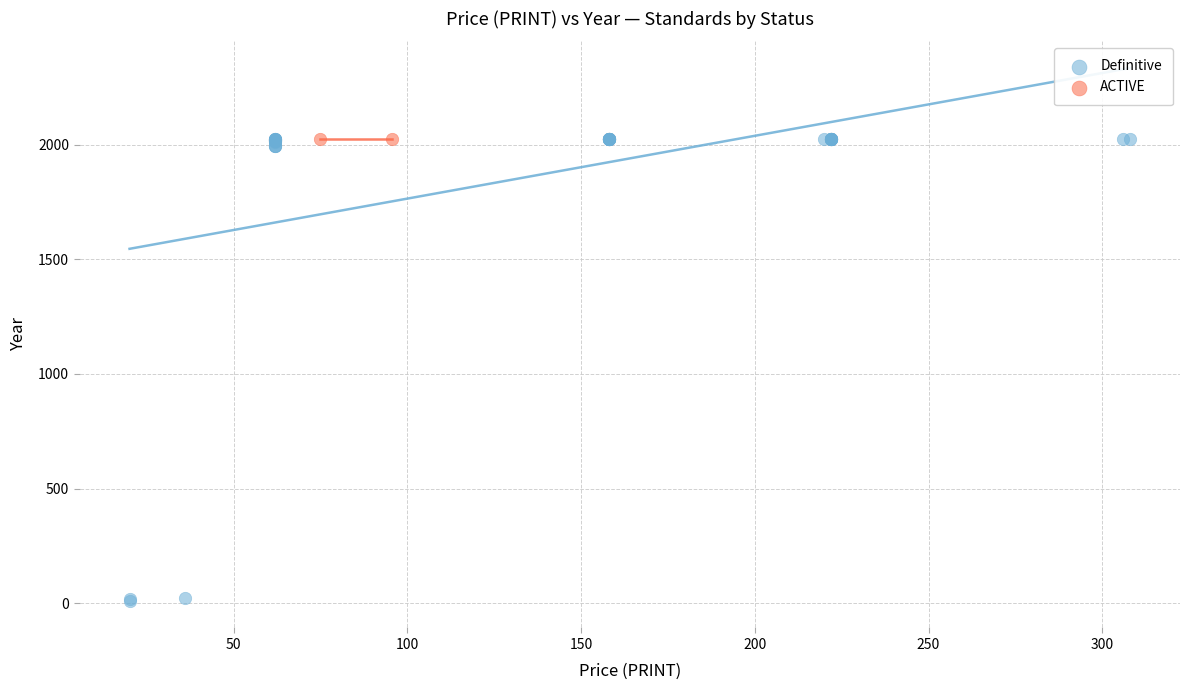

What are all the series names shown in the legend?

Definitive, ACTIVE